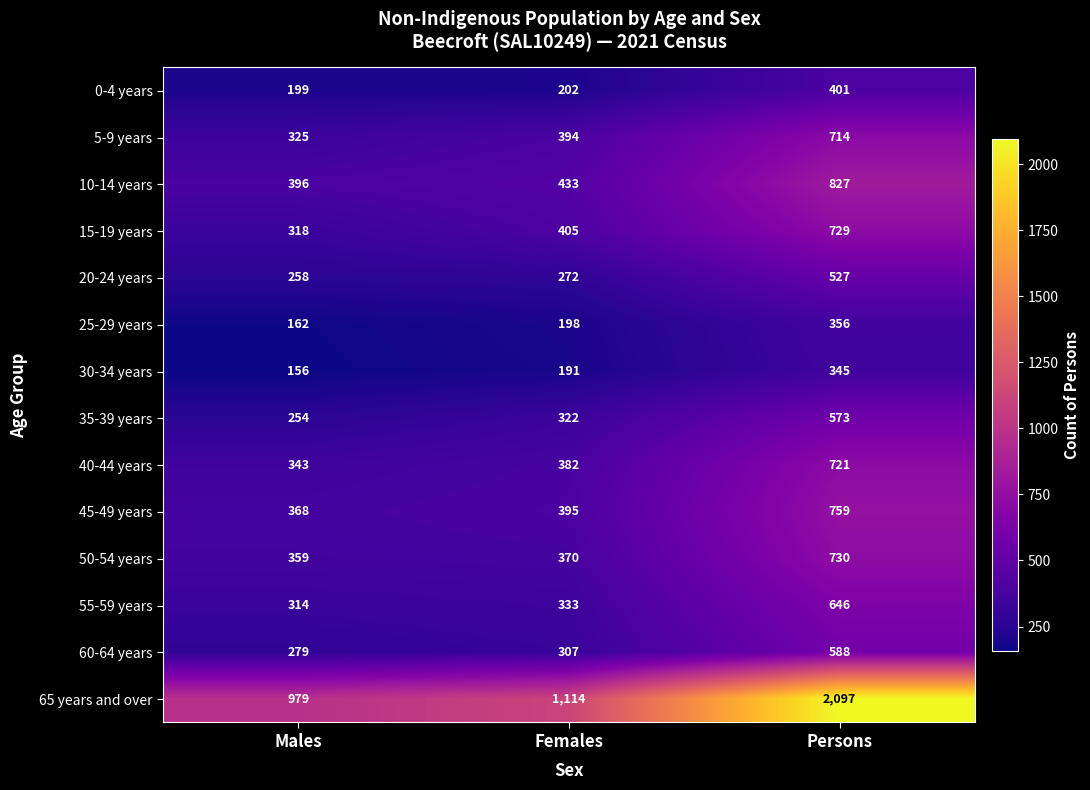

Which series has the widest spread of values?

65 years and over